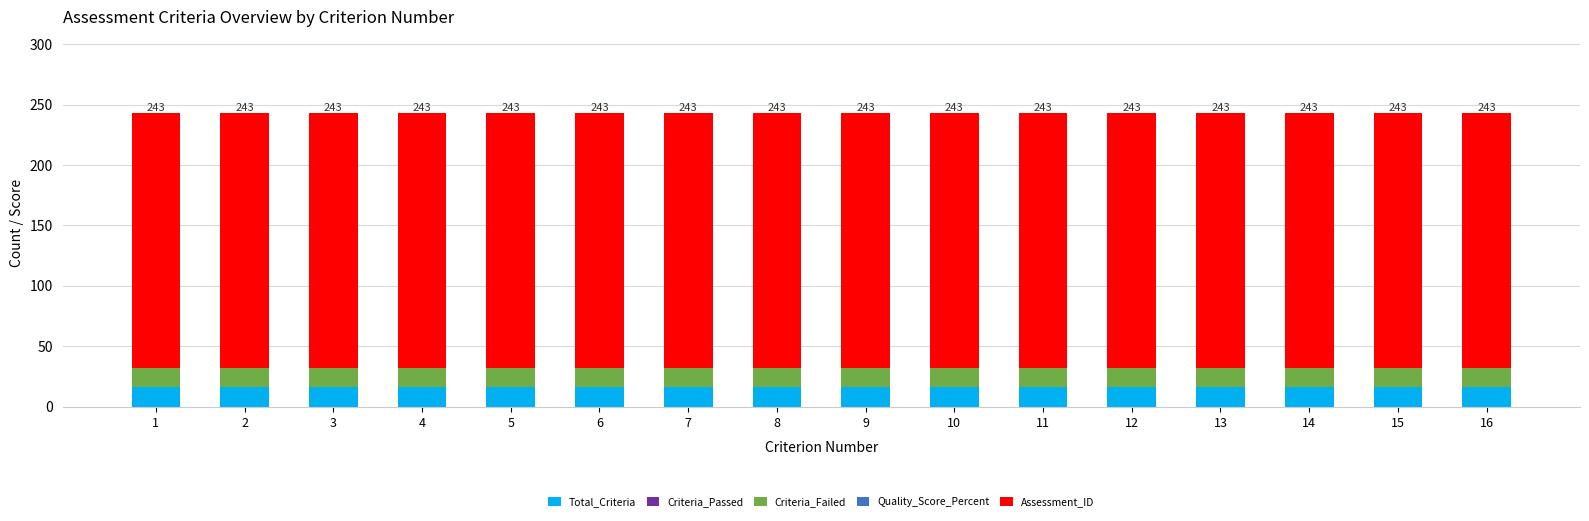

How many data points does each series have?

16